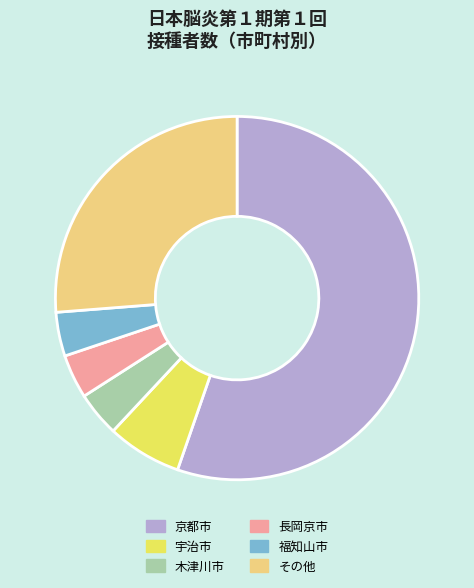

Is it true that その他 is 26% of the pie?

True